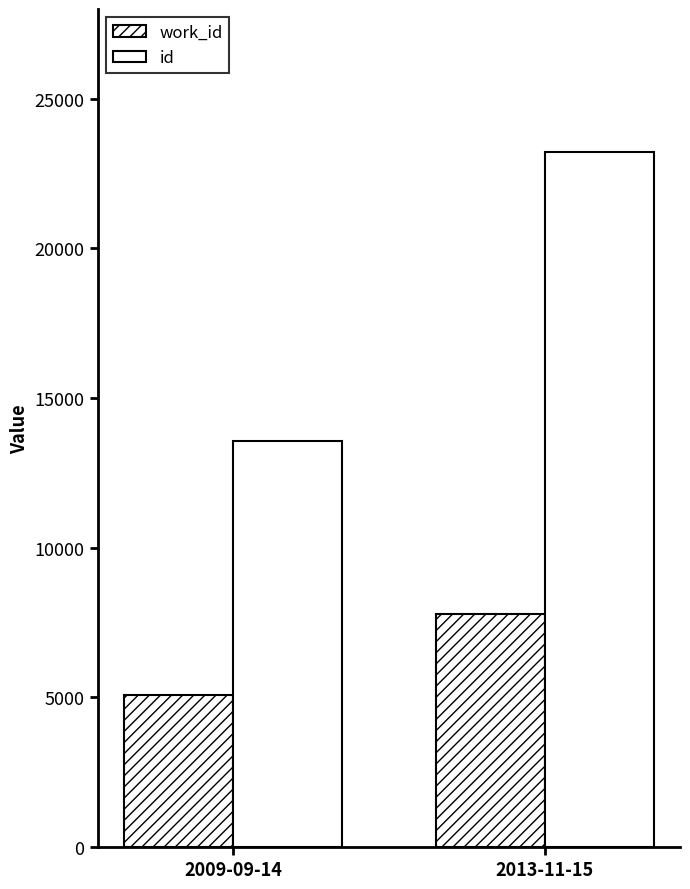

The id series shows 10168 at 2013-11-15. True or false?

False